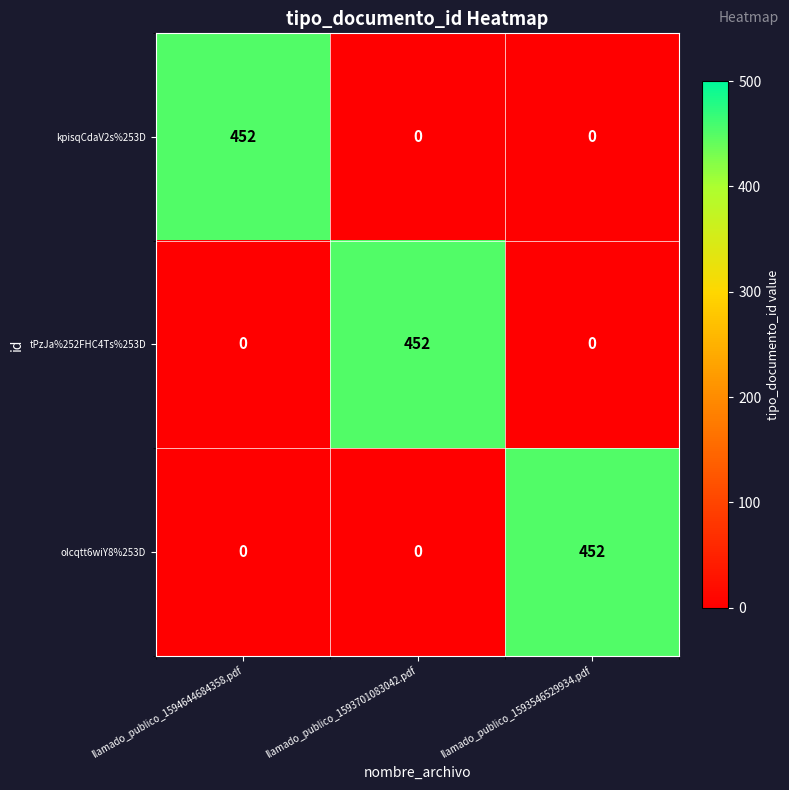

What is the total value across all series at llamado_publico_1593701083042.pdf?

452